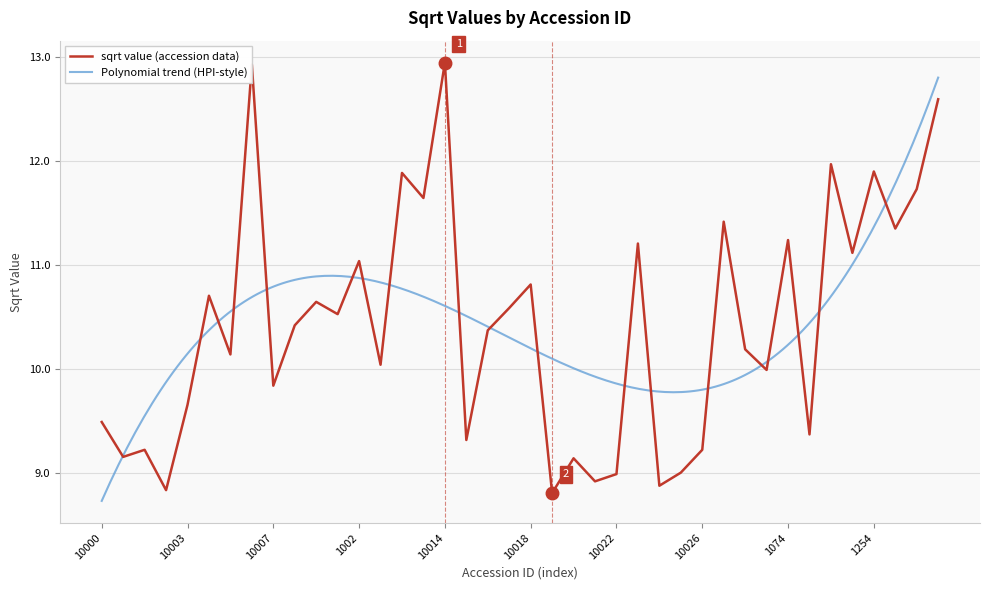

Where is the first local minimum?

100000